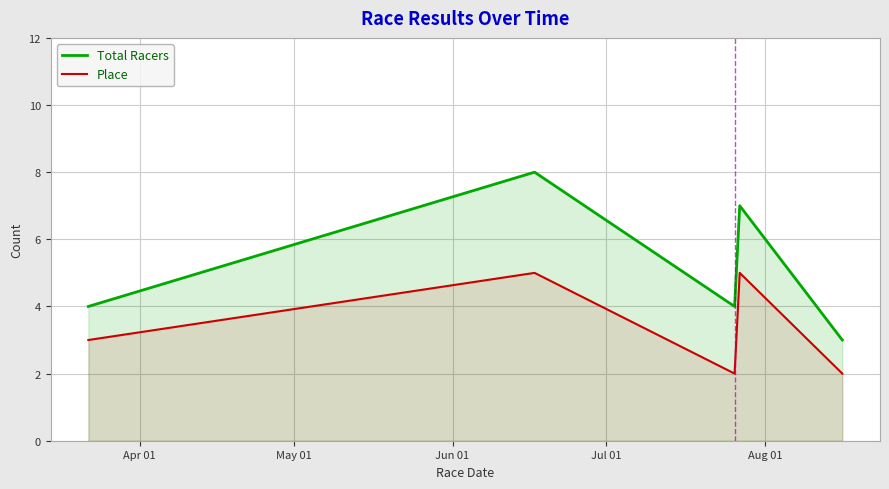

What is the difference between the second highest and minimum values in the Place series?

3